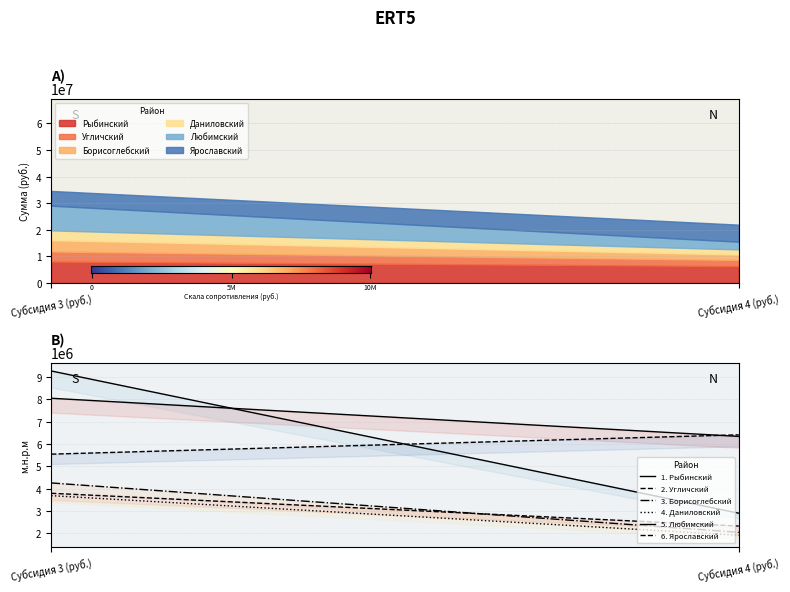

Between Субсидия 4 (руб.) and Субсидия 3 (руб.), which is larger?

Субсидия 3 (руб.)